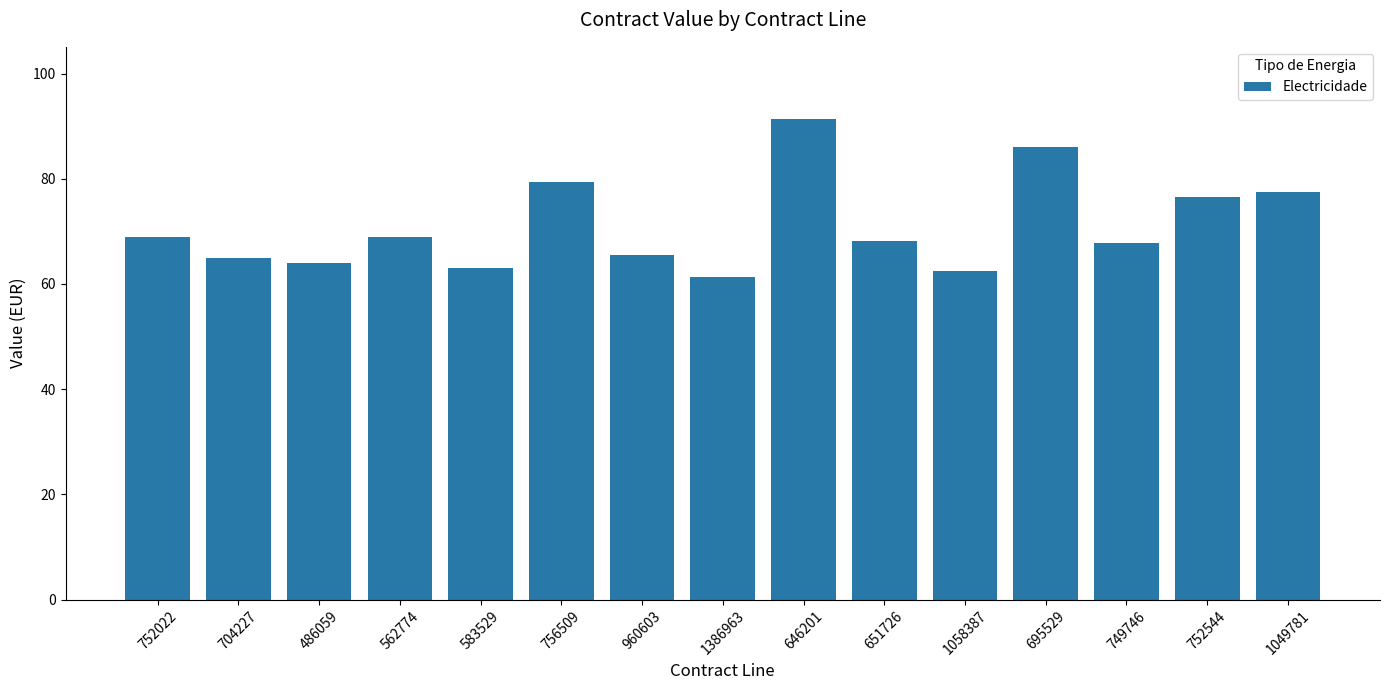

What is the sum of the values at 960603 and 756509?

144.9